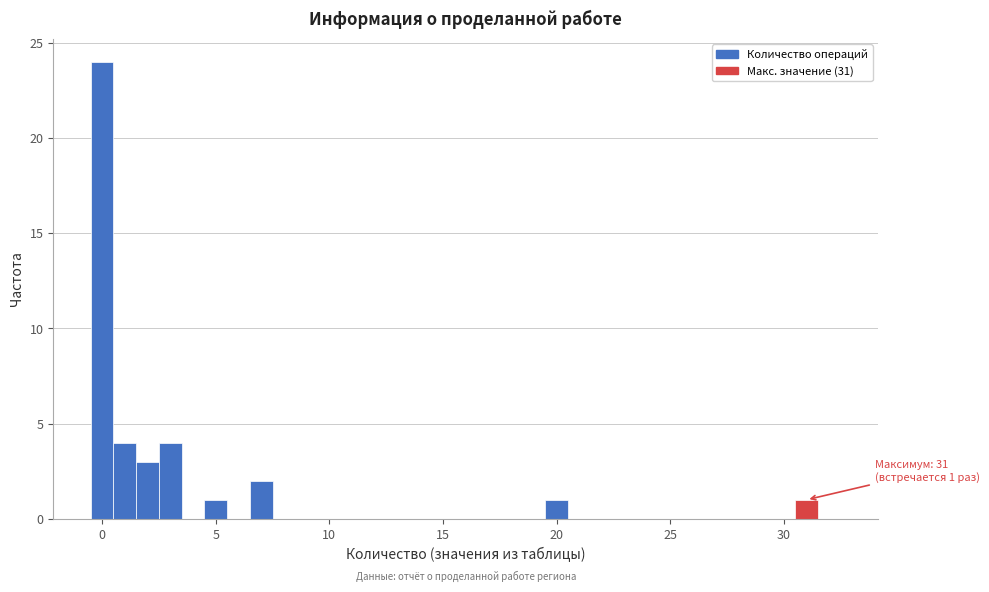

Around what value on the x-axis is the tallest bar? Give the approximate position of its centre, as read against the axis.

0.0